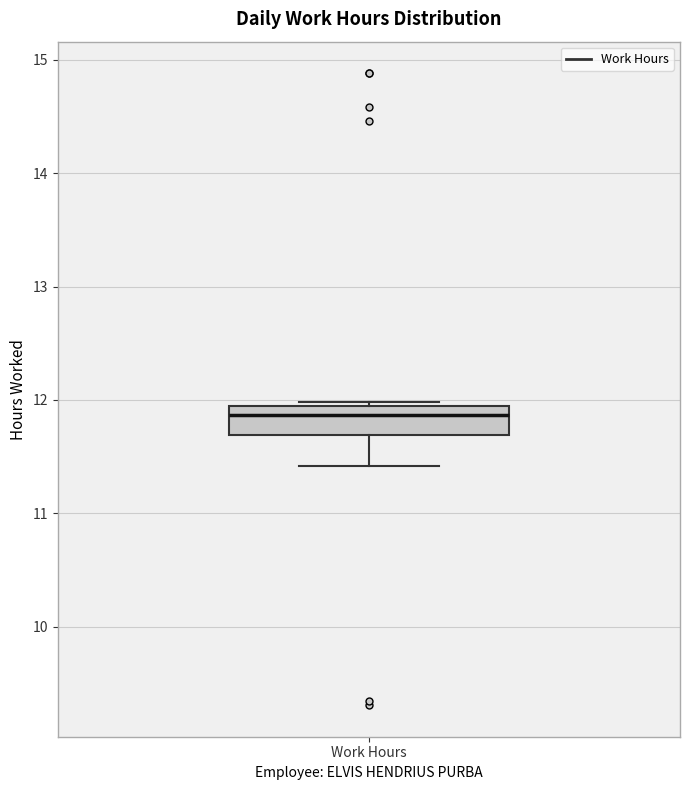

Read this box plot against the y-axis: the position of the median line, the range covered by the box, and the ends of both whiskers. The values are not printed on the chart, so give them approximately, as read against the axis.

median 11.9, box 11.7 to 12.0, whiskers 11.4 to 12.0 (just above the box's upper edge)